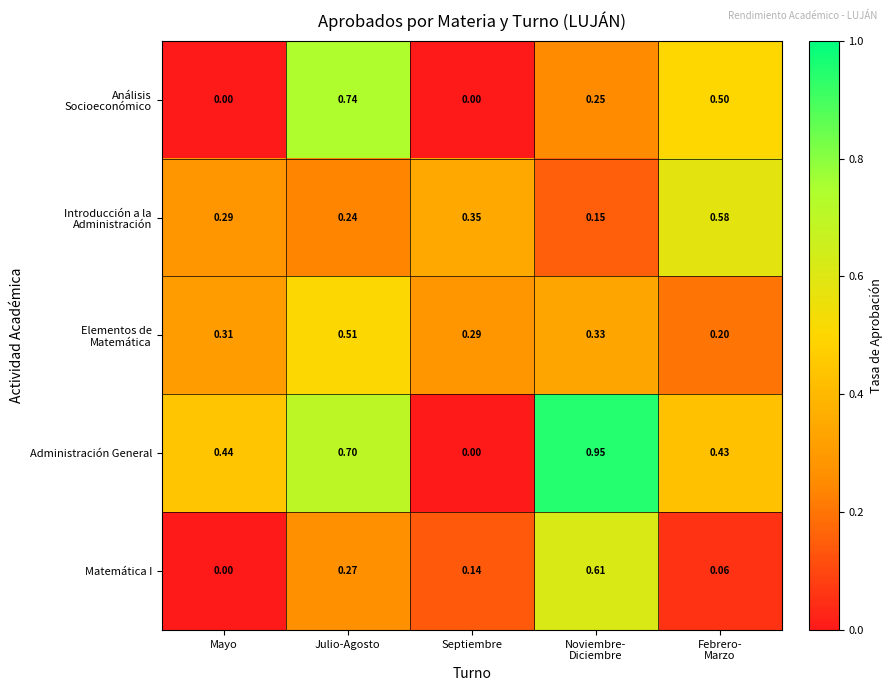

At which label does Administración General reach its minimum?

Septiembre